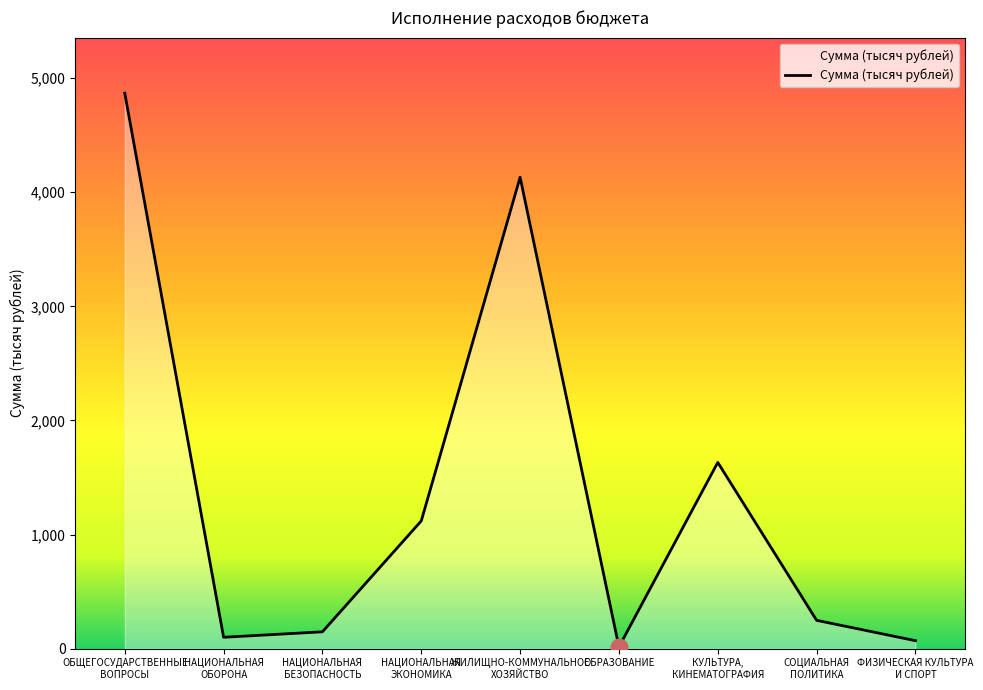

What is the greatest value displayed?

4868.4